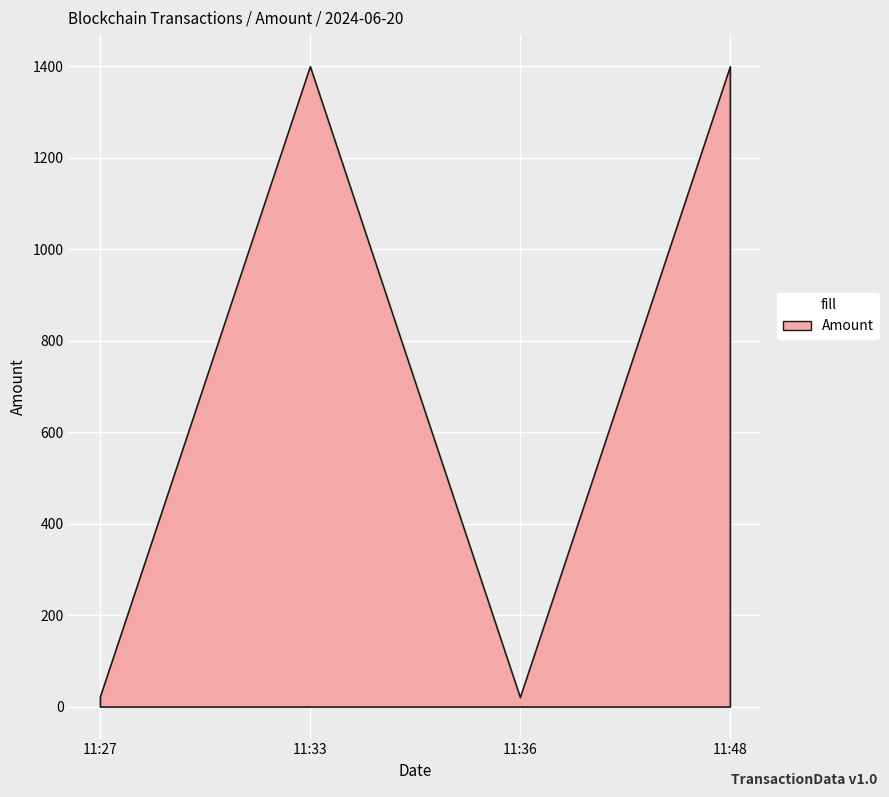

The value at 11:48 is 596.2. True or false?

False